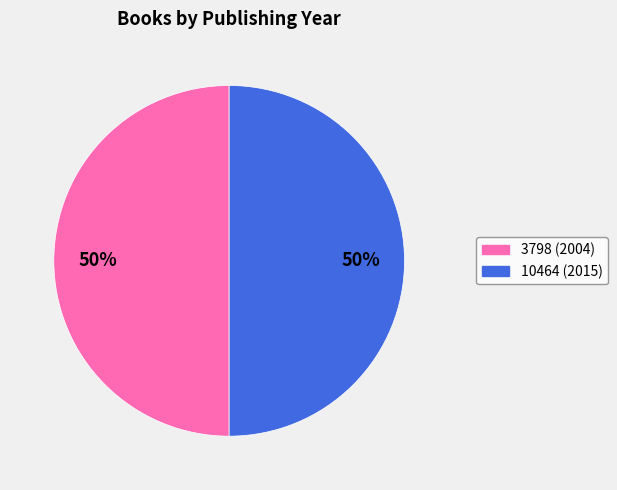

To the nearest percent, what portion does 10464 (2015) represent?

50%